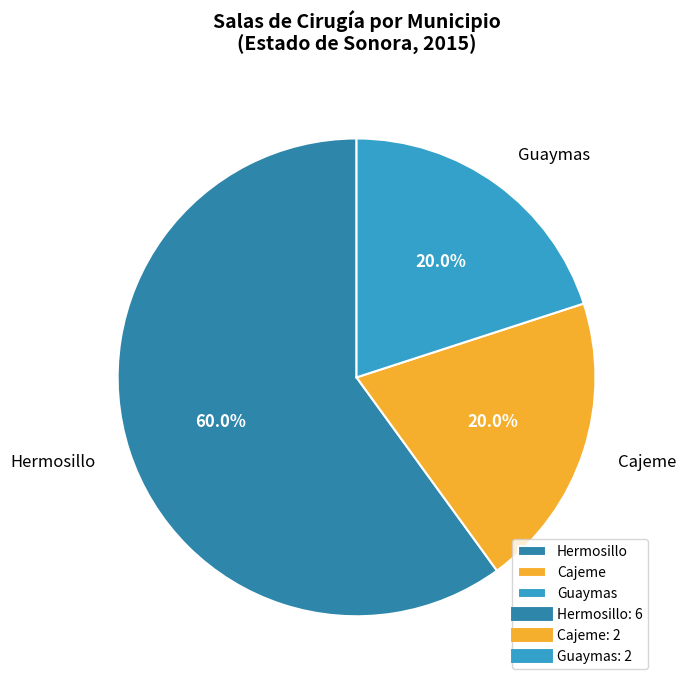

How much of the chart is everything except Guaymas?

80.0%